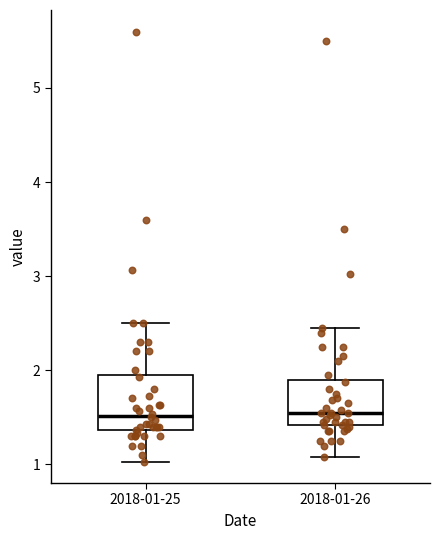

Reading left to right, read every box against the y-axis: the position of its median line, the range the box covers, and the ends of its whiskers. The values are not printed on the chart, so give them approximately, as read against the axis.

2018-01-25: median 1.5, box 1.4 to 1.9, whiskers 1.0 to 2.5
2018-01-26: median 1.6, box 1.4 to 1.9, whiskers 1.1 to 2.5